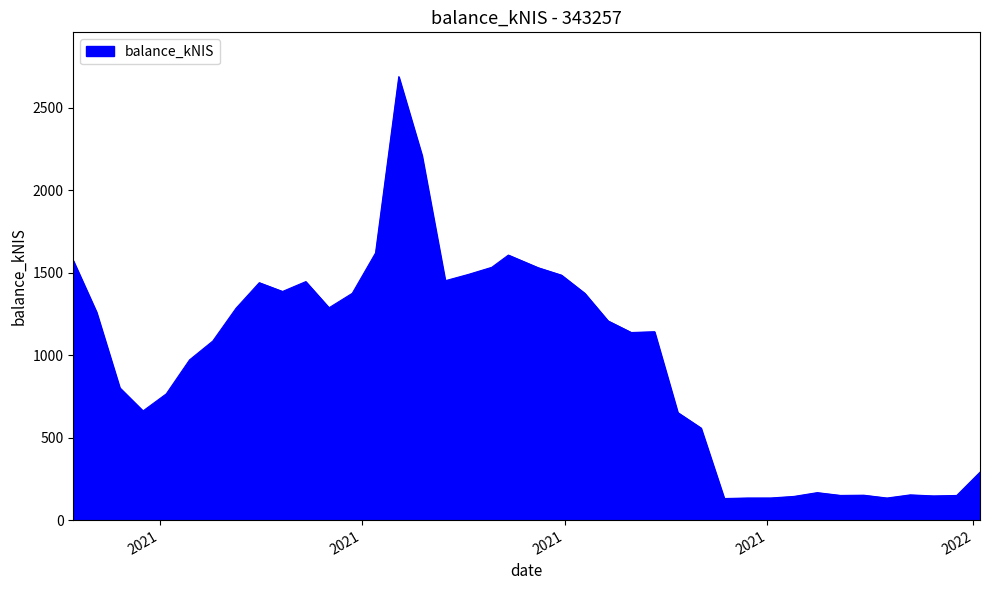

How many lines are shown in the chart?

1